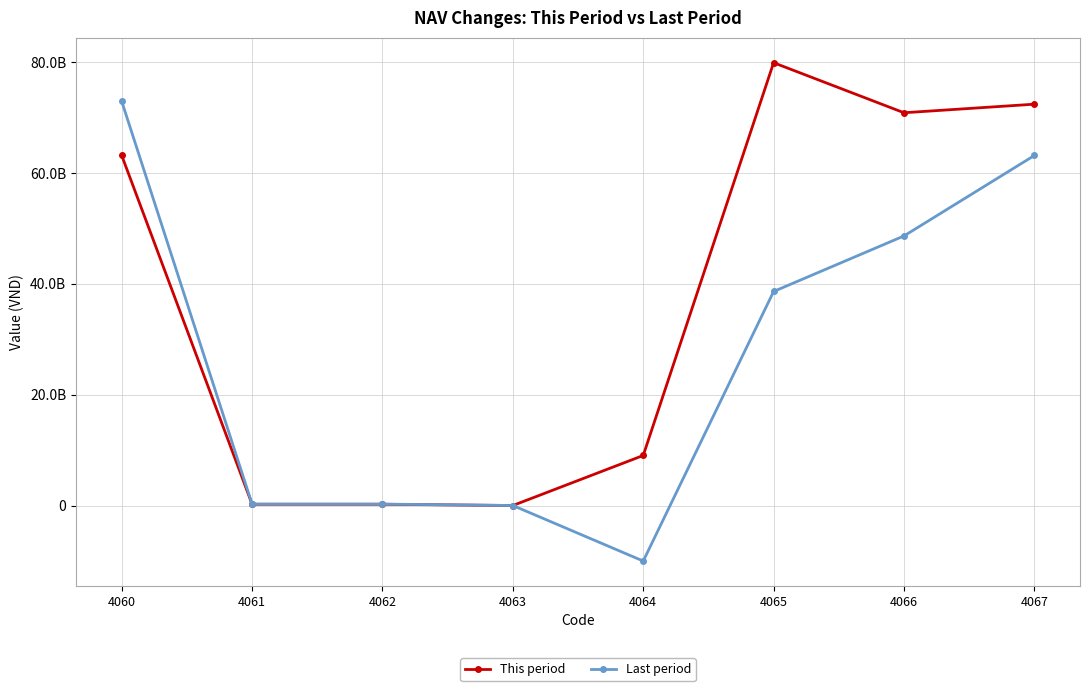

Is this an area chart (filled region under the line)?

No